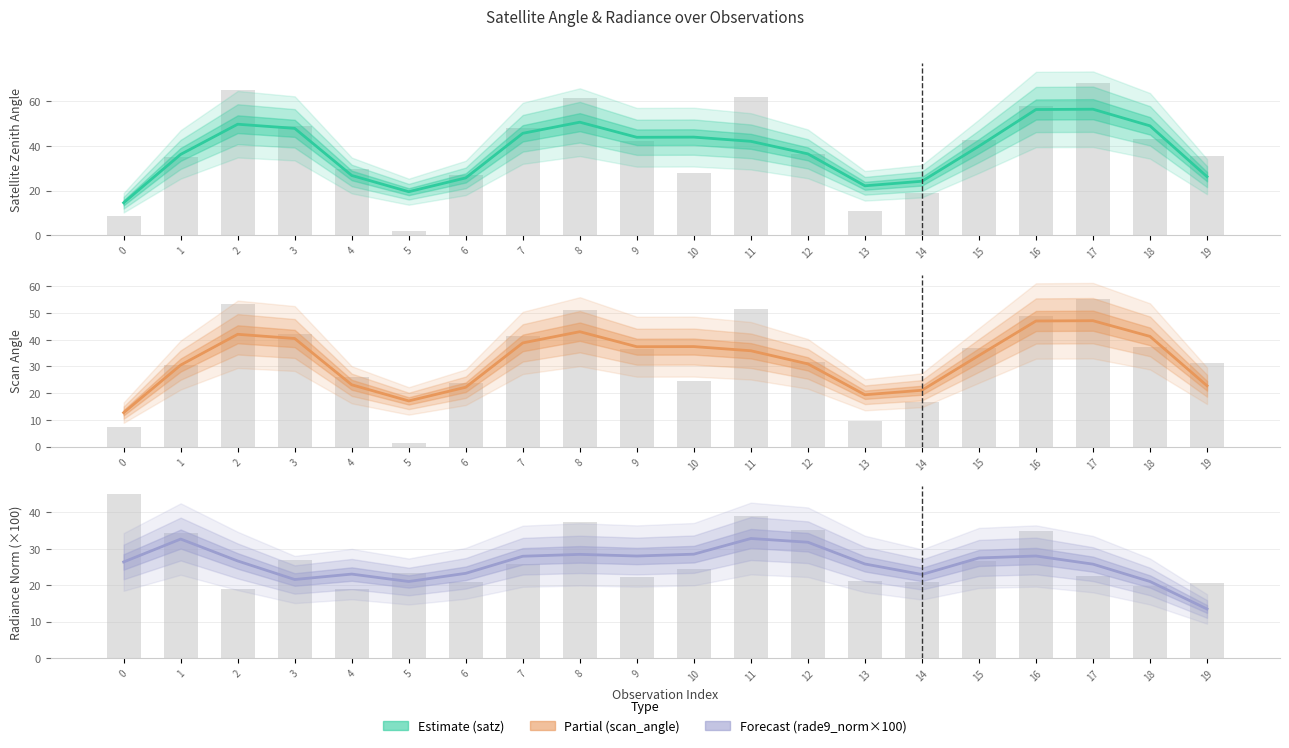

What value does the scan_angle series have at 12?

31.8